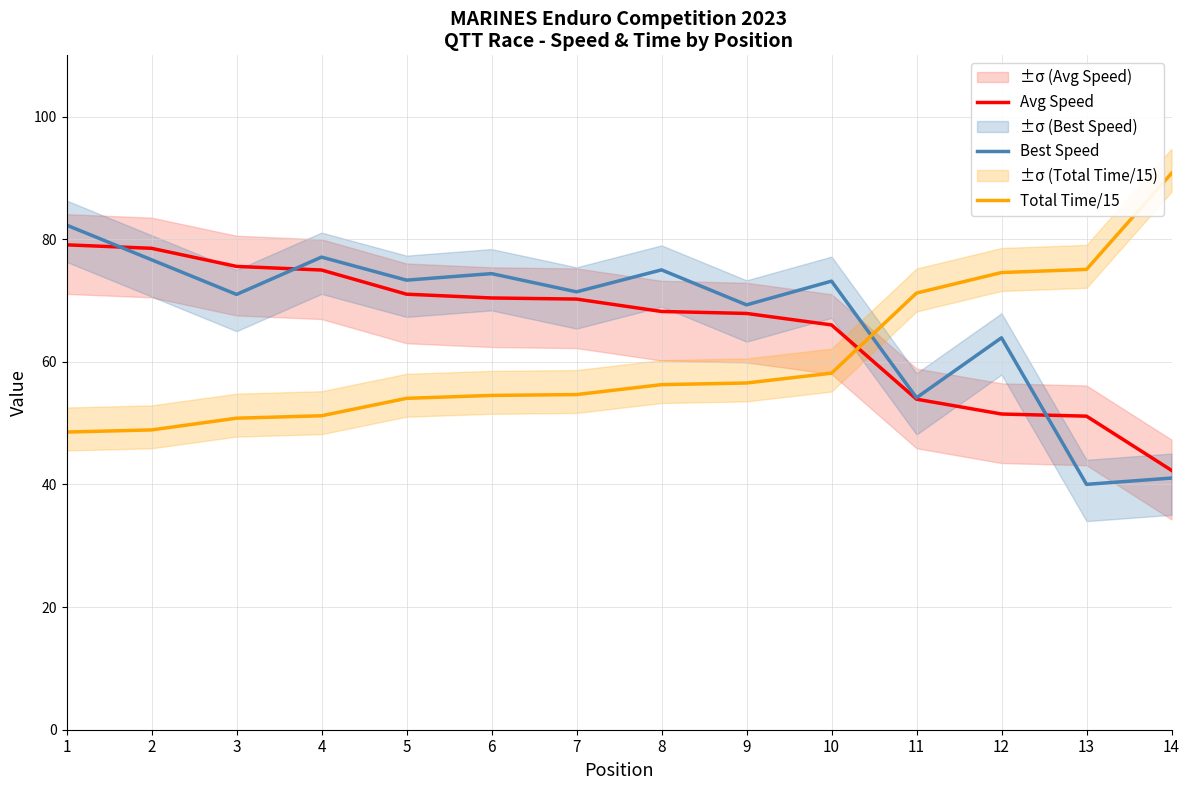

List the labels in order of Avg Speed value, smallest first.

14, 13, 12, 11, 10, 9, 8, 7, 6, 5, 4, 3, 2, 1